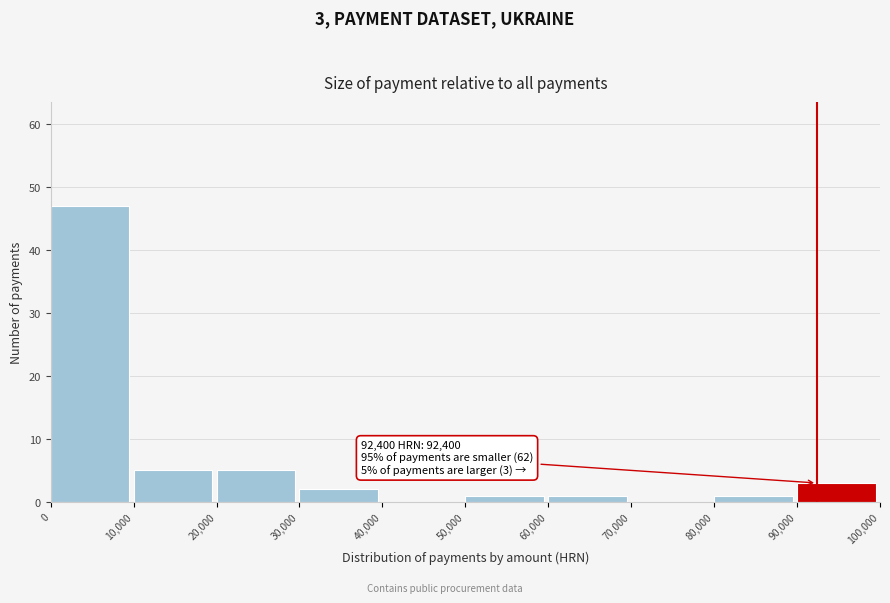

Over which range of the x-axis is the bar tallest?

0 to 10,000